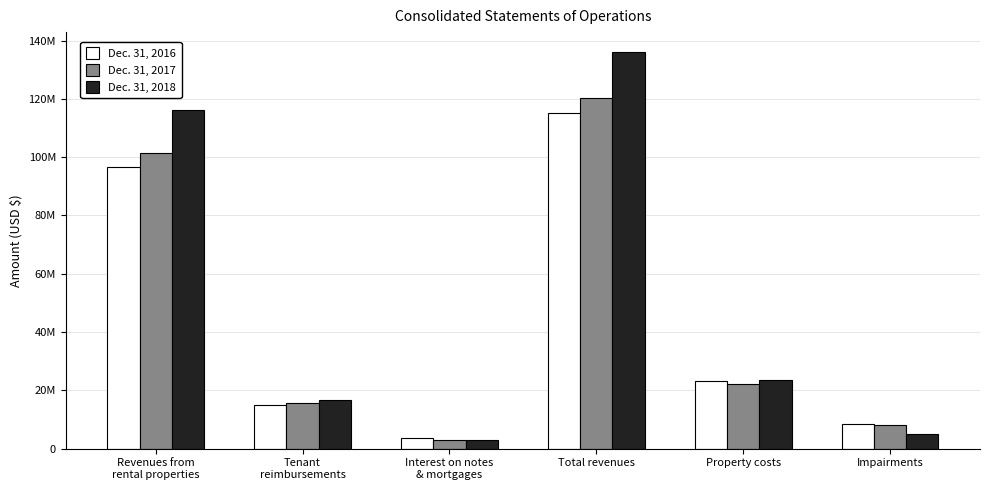

Does the chart contain stacked bars?

No